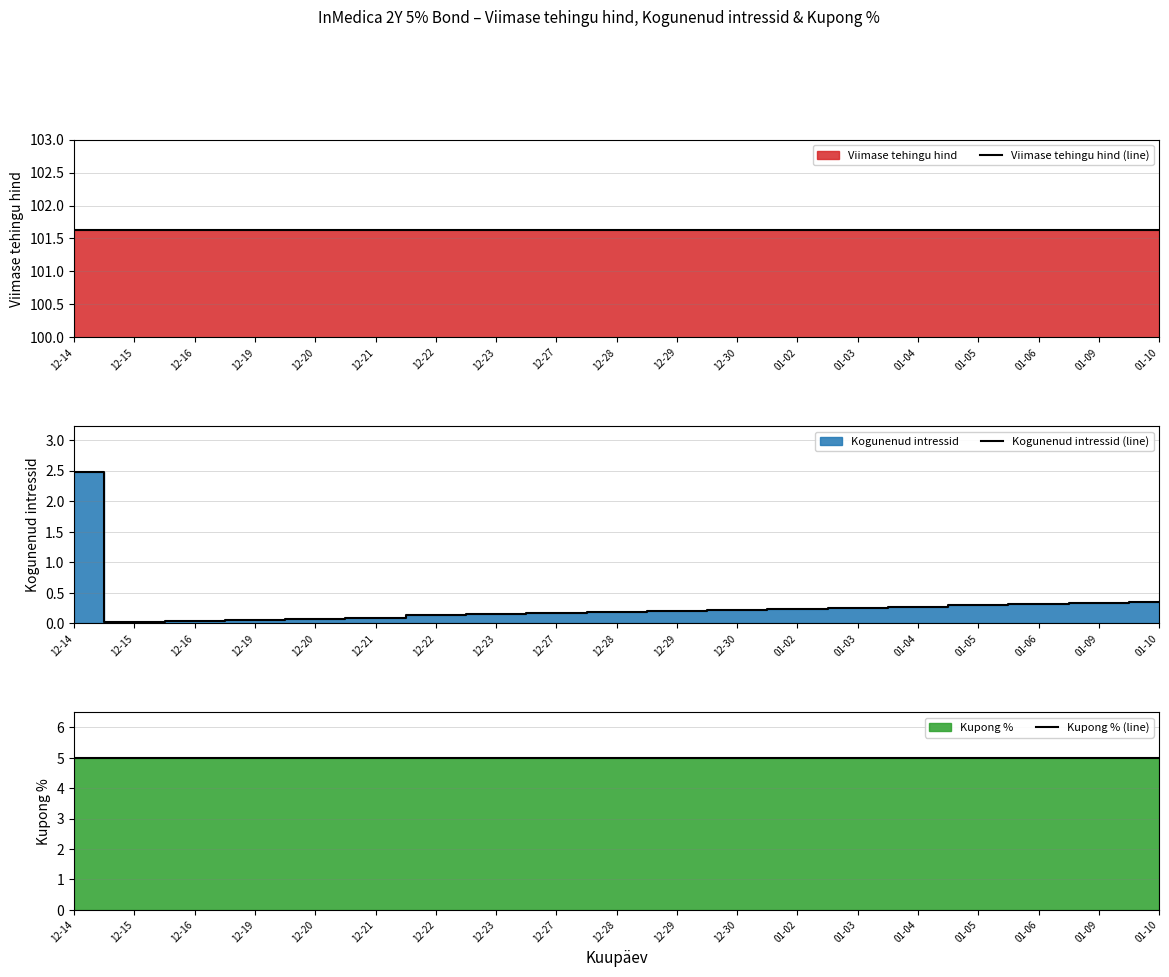

What is the sum of all Kupong % (line) values?

95.0